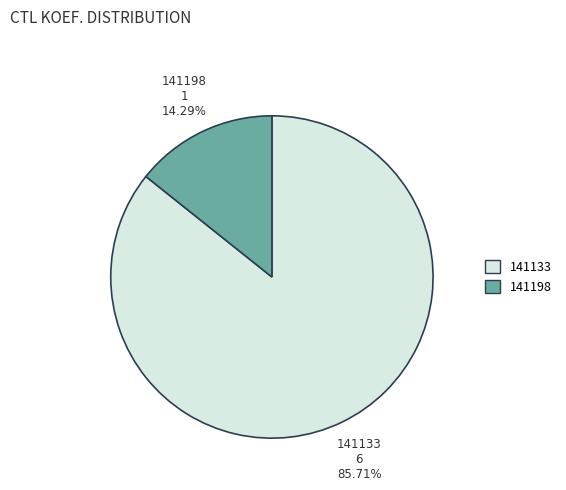

To the nearest percent, what portion does 141198 represent?

14%